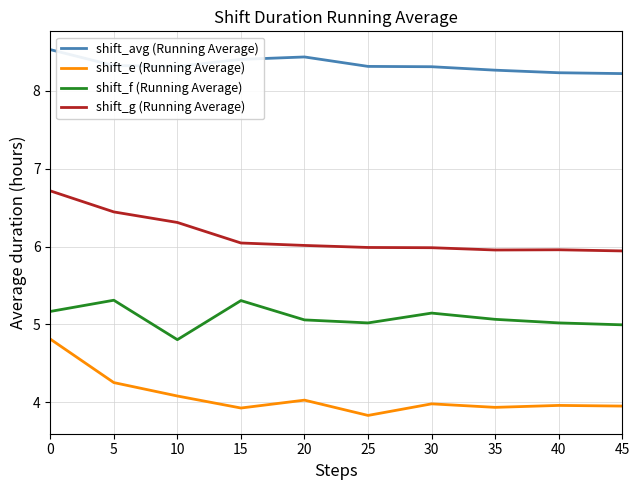

What are all the series names shown in the legend?

shift_avg (Running Average), shift_e (Running Average), shift_f (Running Average), shift_g (Running Average)